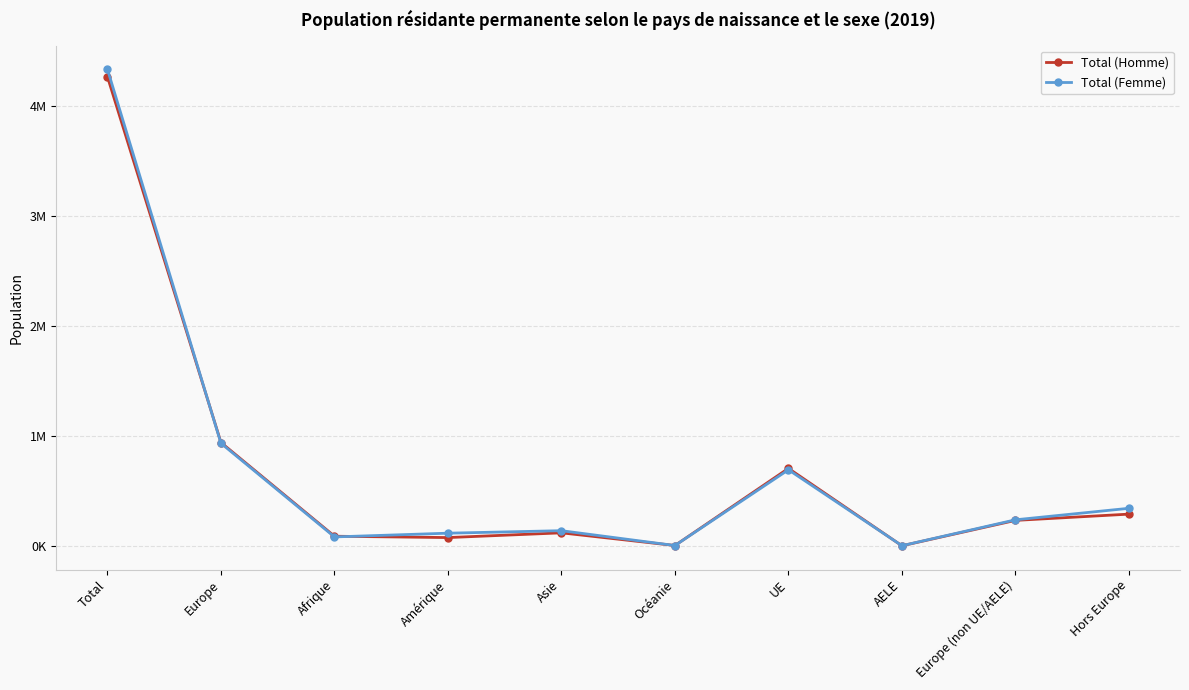

What is the difference between the Total (Homme) values at UE and Afrique?

617624